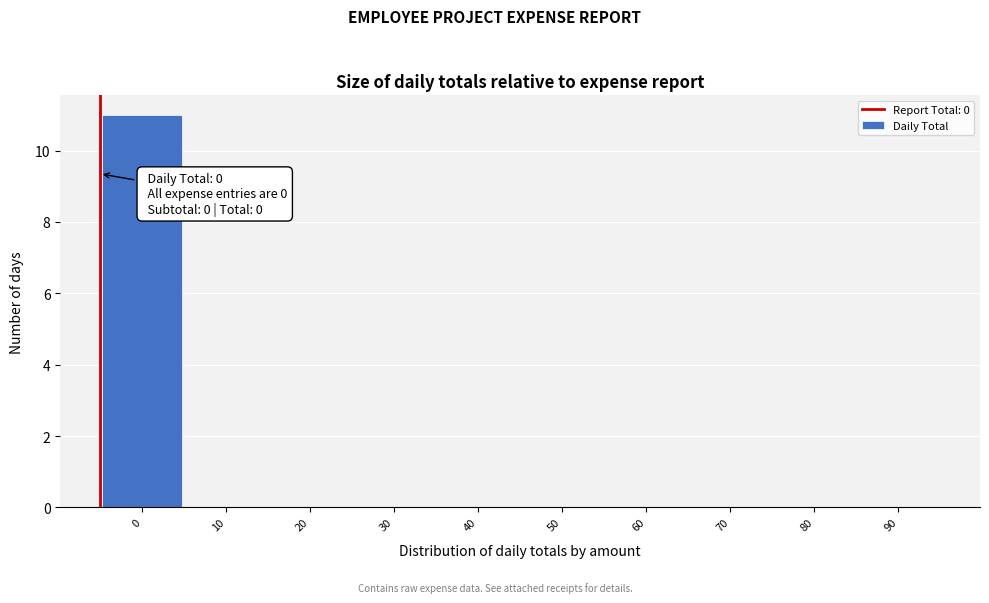

Reading left to right, what are all the values shown in this chart?

0=11	10=0	20=0	30=0	40=0	50=0	60=0	70=0	80=0	90=0